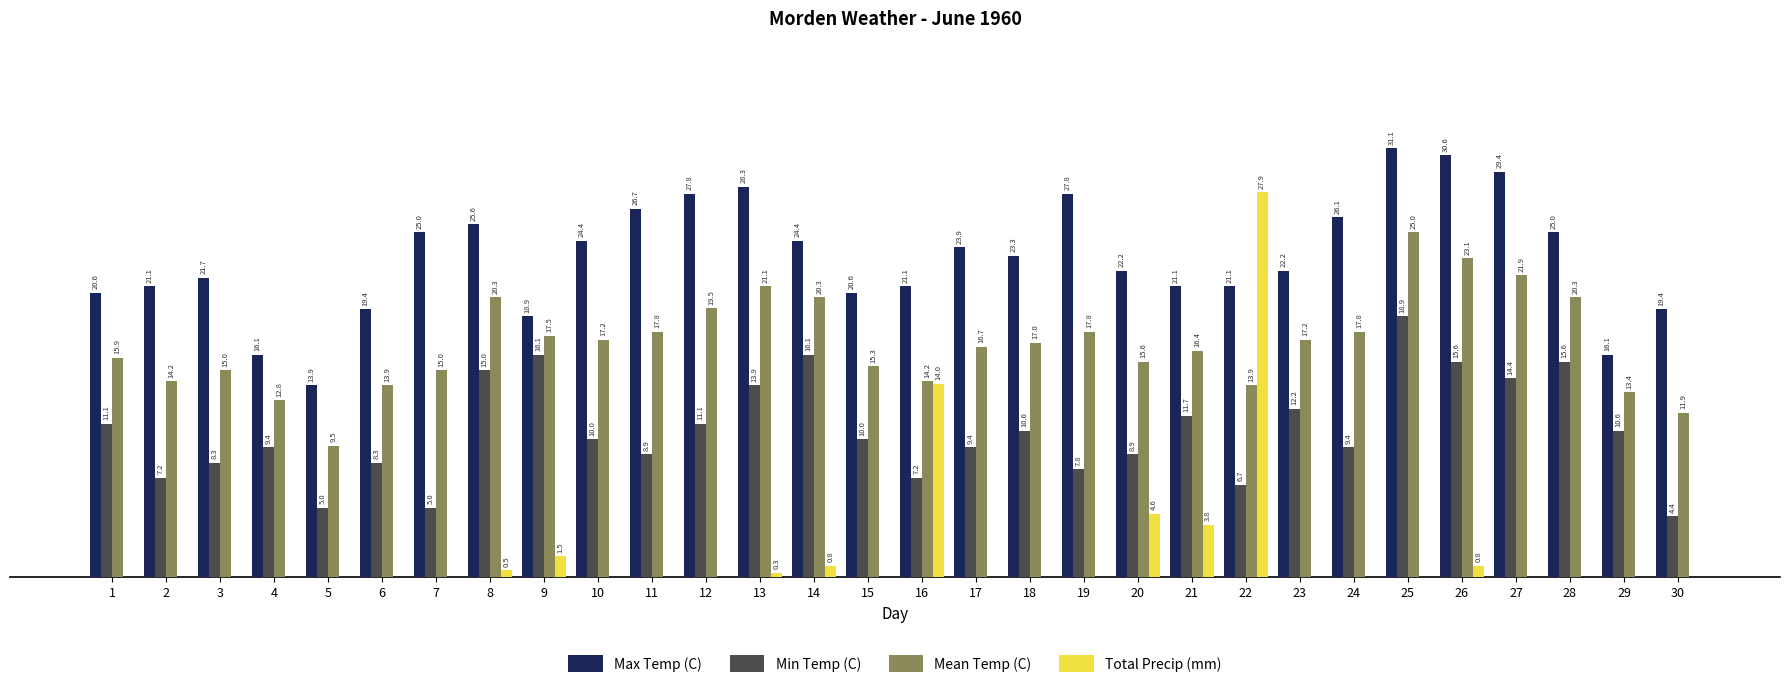

Which series has the largest total across all categories?

Max Temp (C)